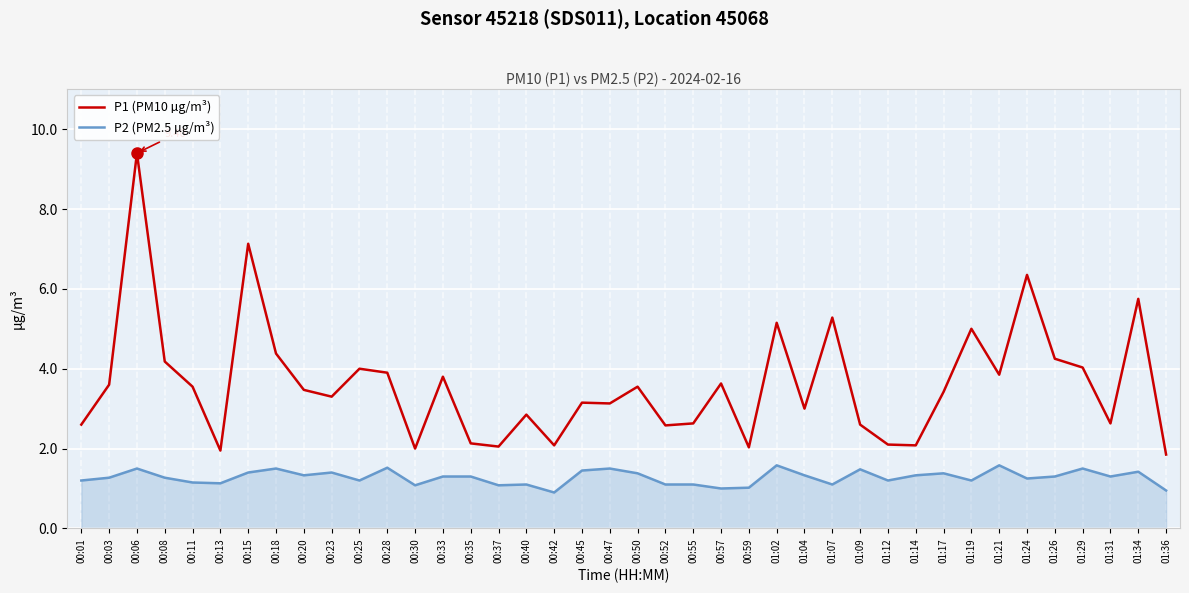

What is the difference between the highest and lowest values at 00:42?

1.2